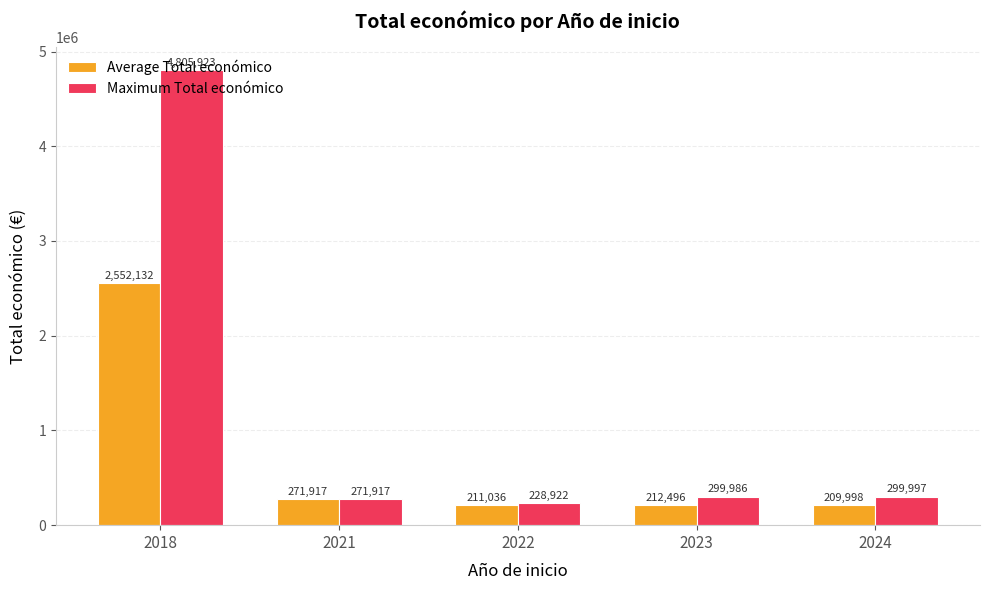

Where does the Average Total económico series first go above 212496?

2018